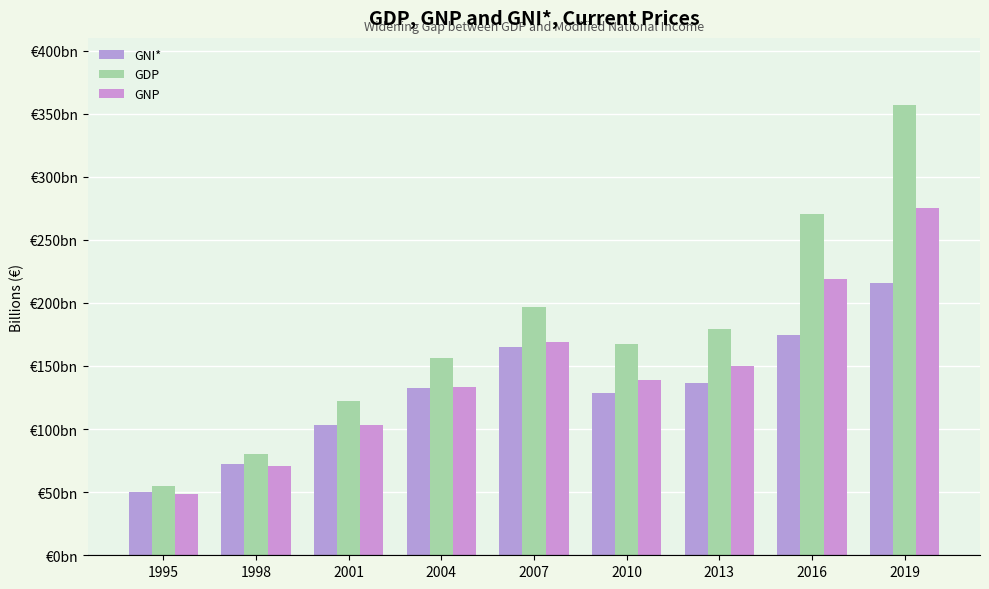

Are the bars grouped side by side (vs. stacked)?

Yes